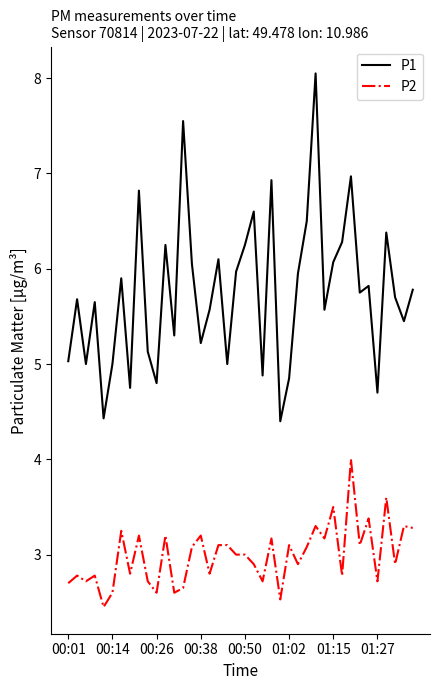

What is the greatest value displayed?

8.1